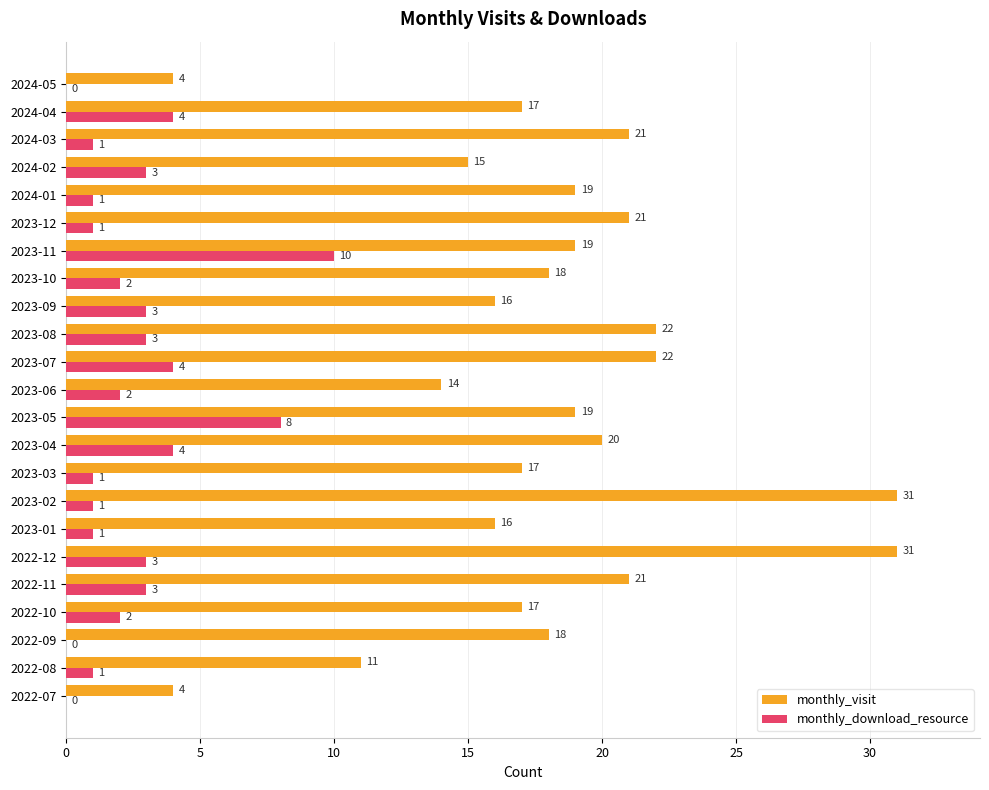

Which series has the largest total across all categories?

monthly_visit